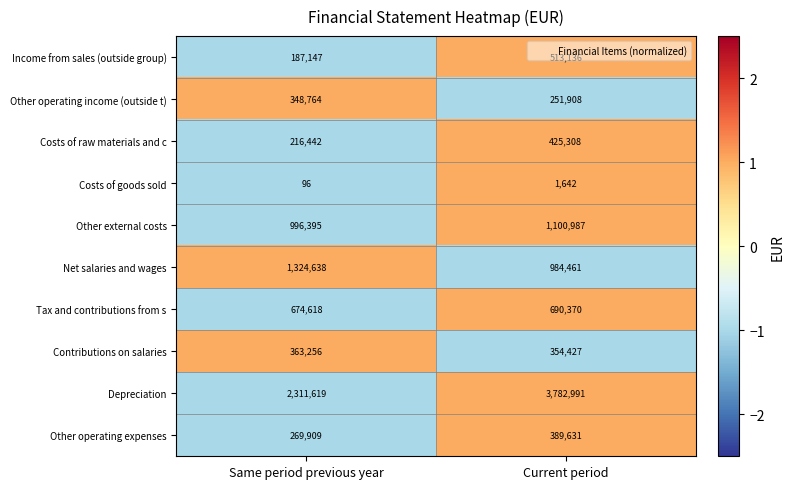

Which label corresponds to the largest value in the chart?

Current period